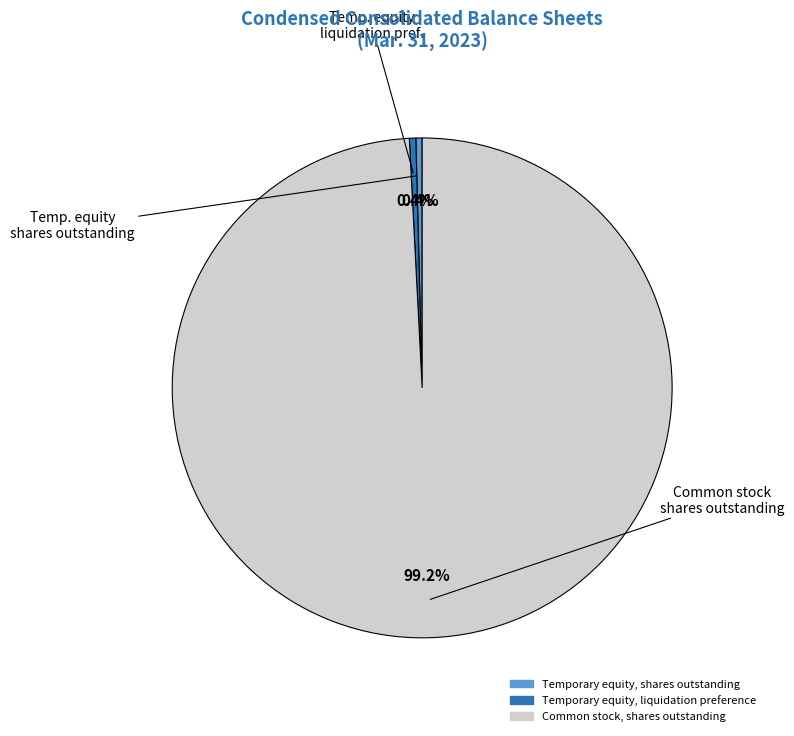

Is it true that Temporary equity, liquidation preference is 0% of the pie?

True